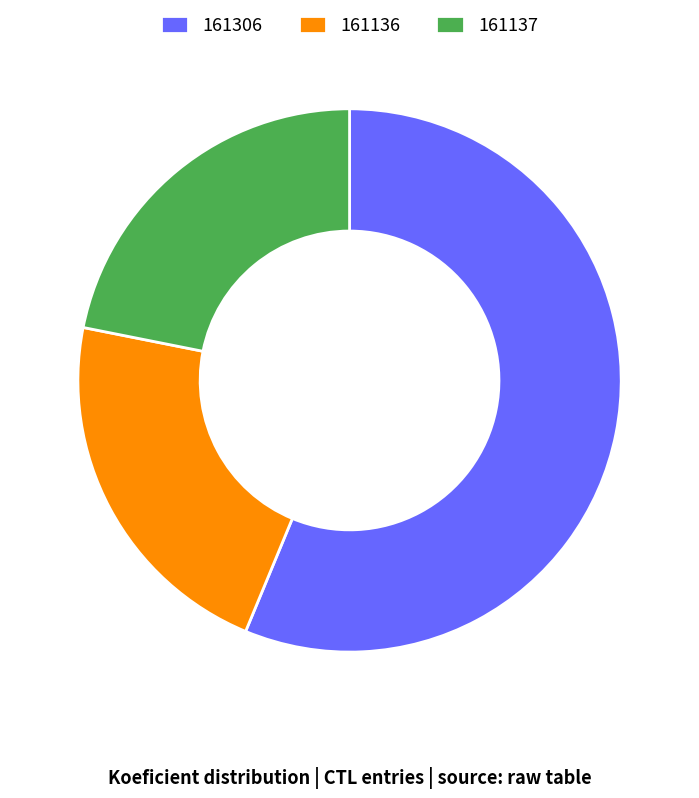

True or false: 161306 accounts for 56% of the total.

True